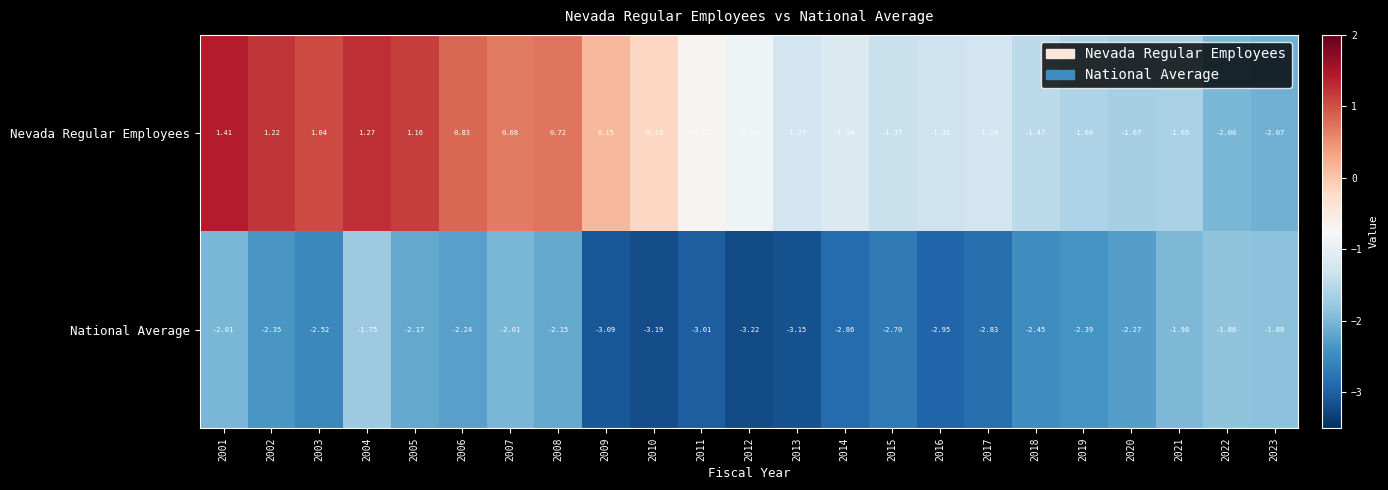

Which series has the widest spread of values?

Nevada Regular Employees